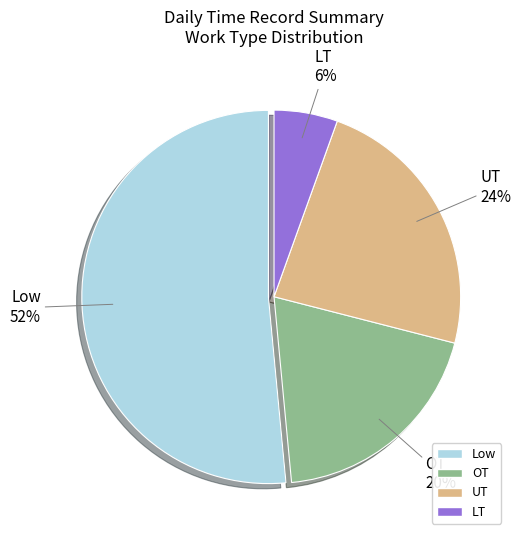

Combined, do UT and LT account for over 50%?

No